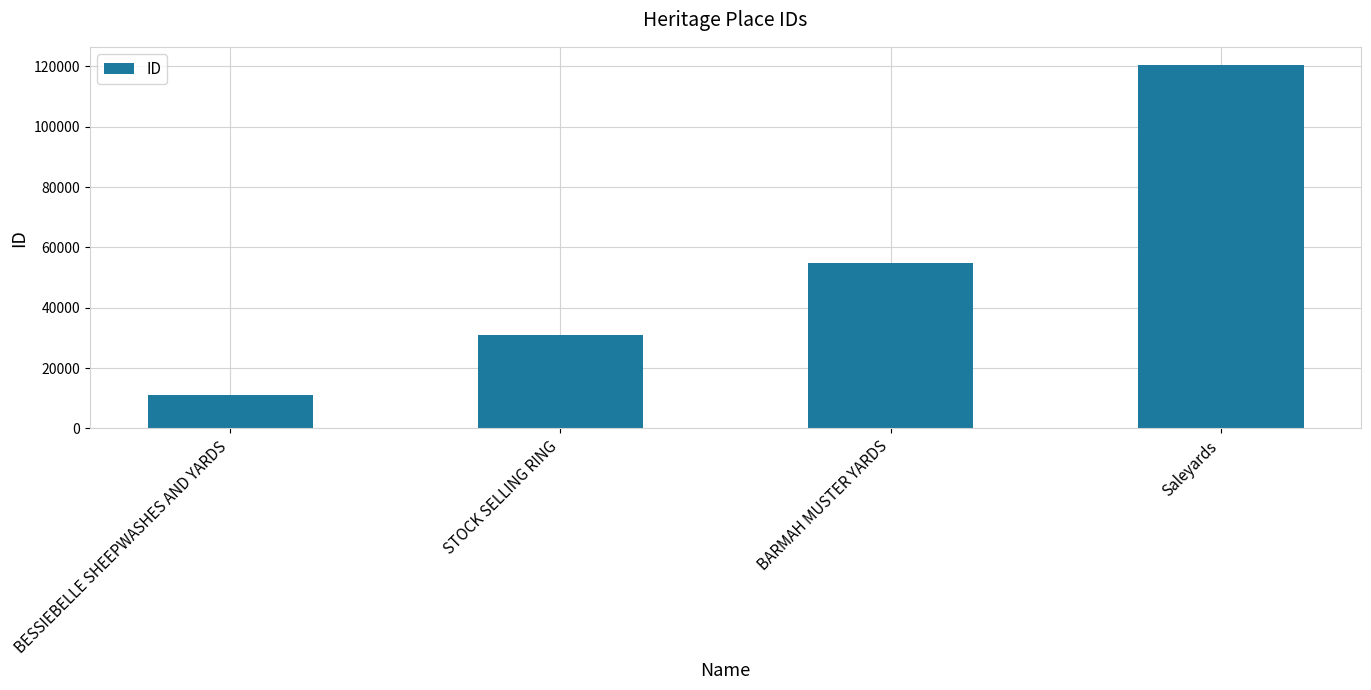

What value does the data have at STOCK SELLING RING?

31059